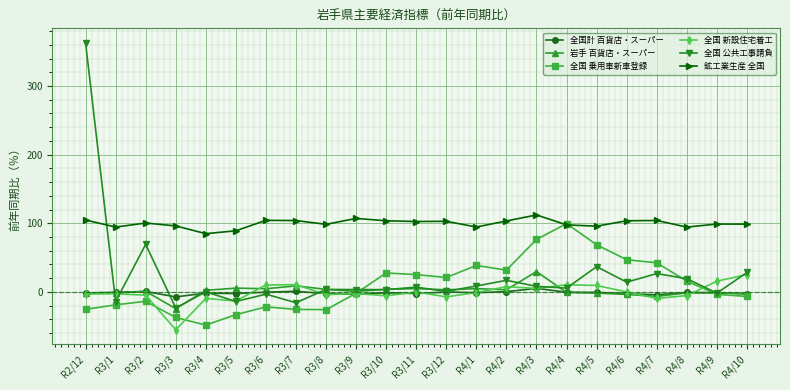

How many categories are shown in the chart?

23